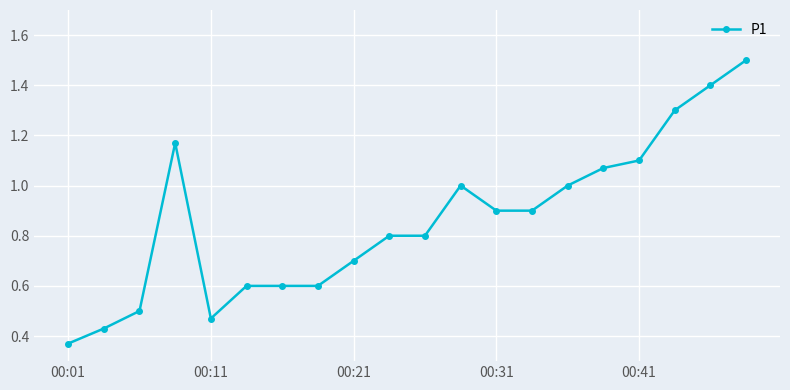

What is the sum of all values?

17.2